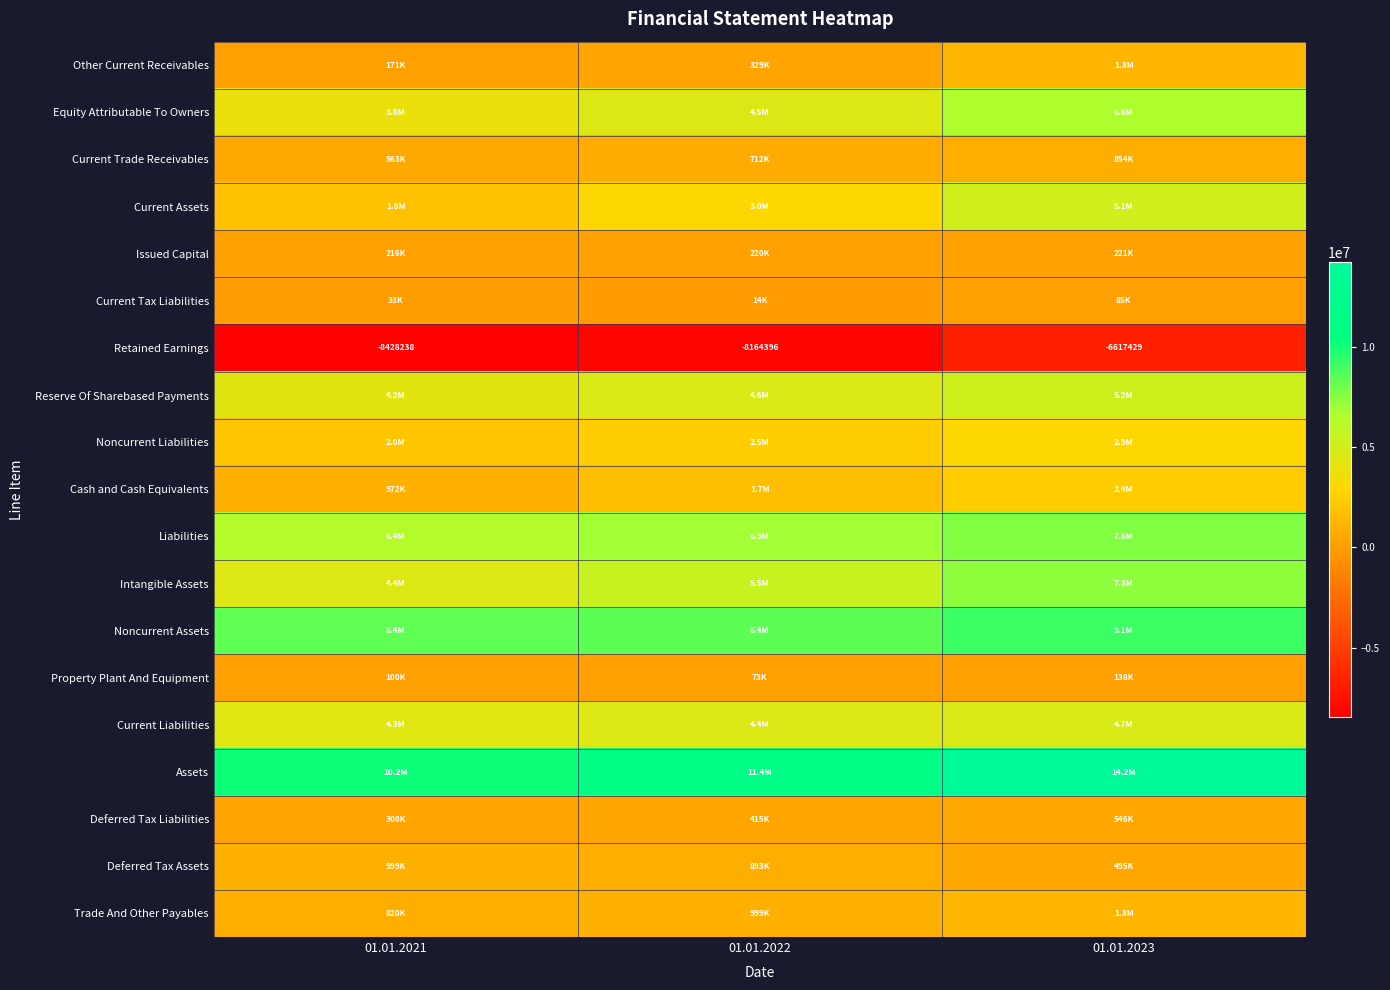

How many data points does each series have?

3